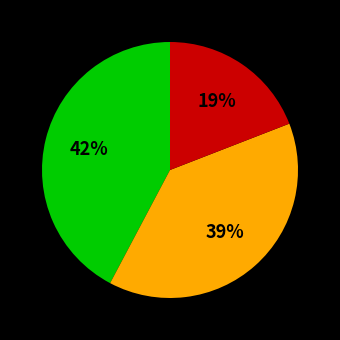

Count the number of slices in the pie.

3